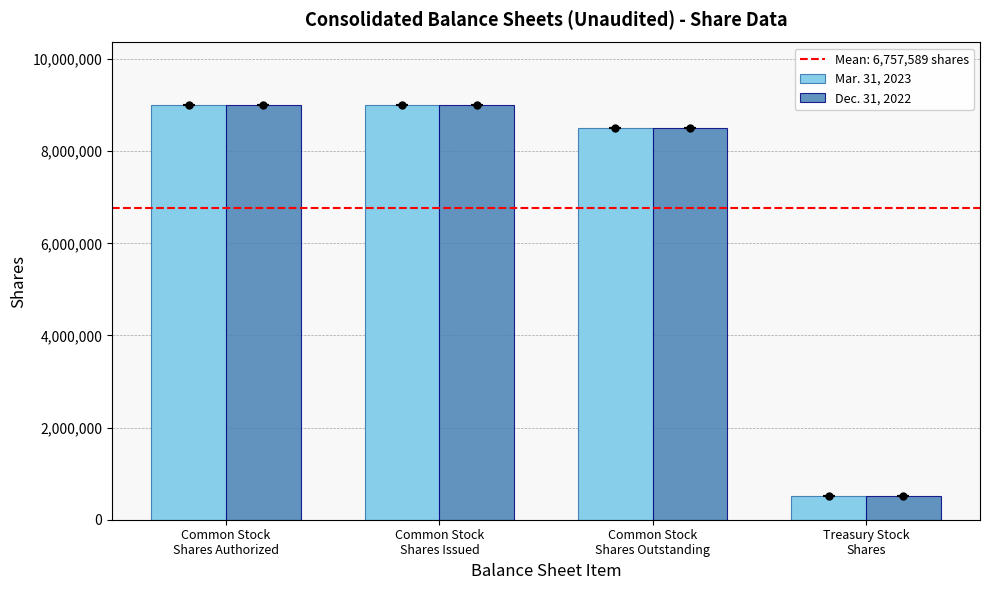

What is the average value of the Dec. 31, 2022 series?

6757589